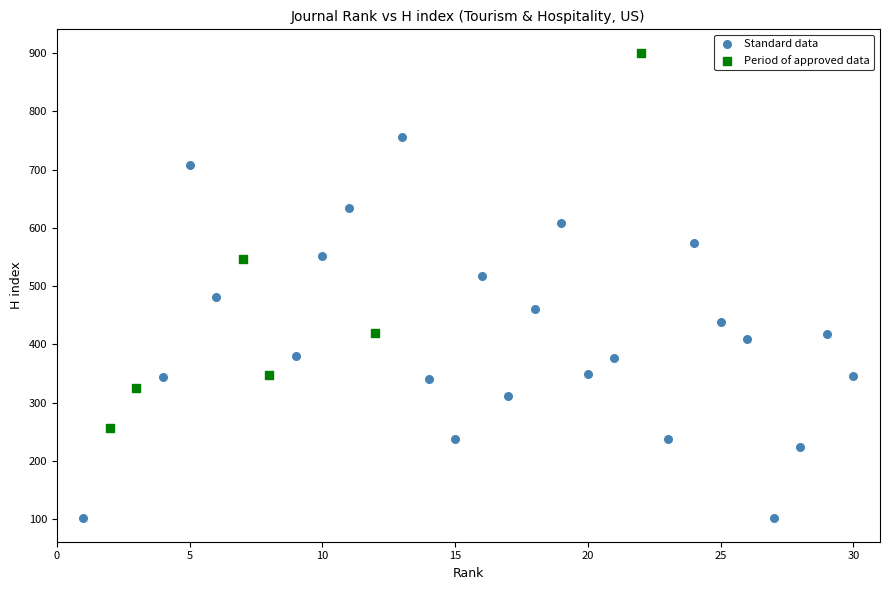

Which series contains the highest Y value?

Period of approved data